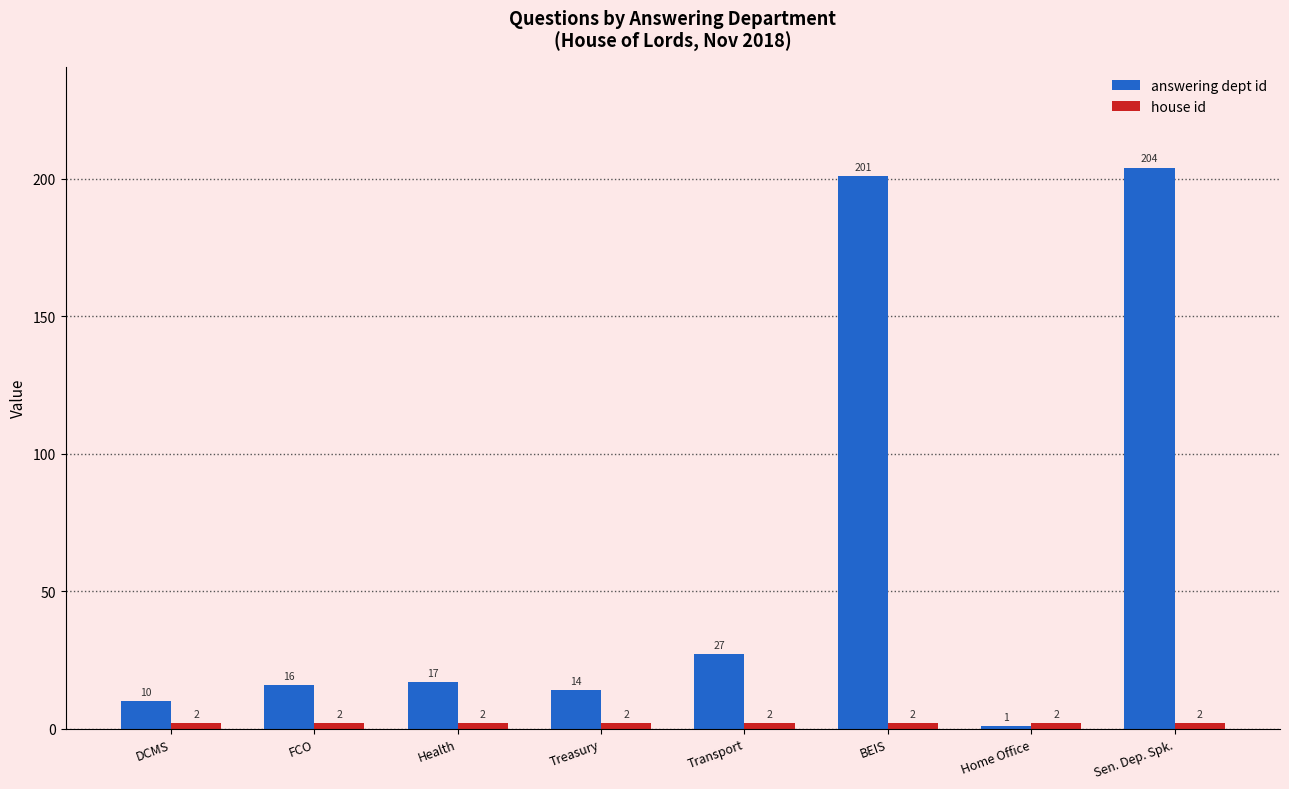

What is the label of the 3rd bar from the left?

Health